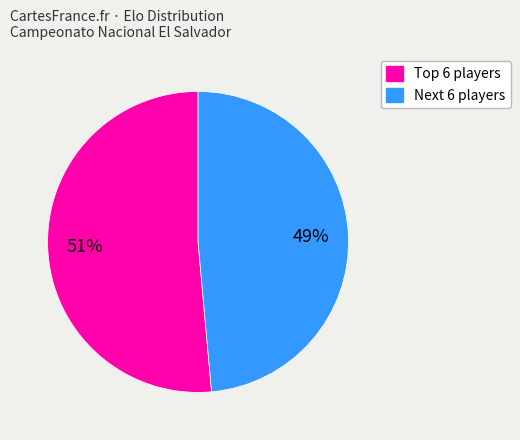

Does any single category account for the majority?

Yes